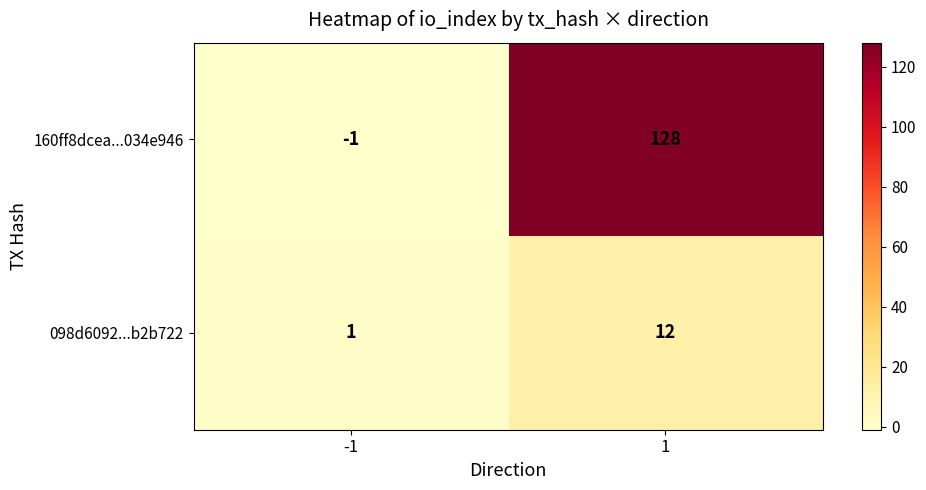

What is the difference between the 160ff8dcea...034e946 values at -1 and 1?

129